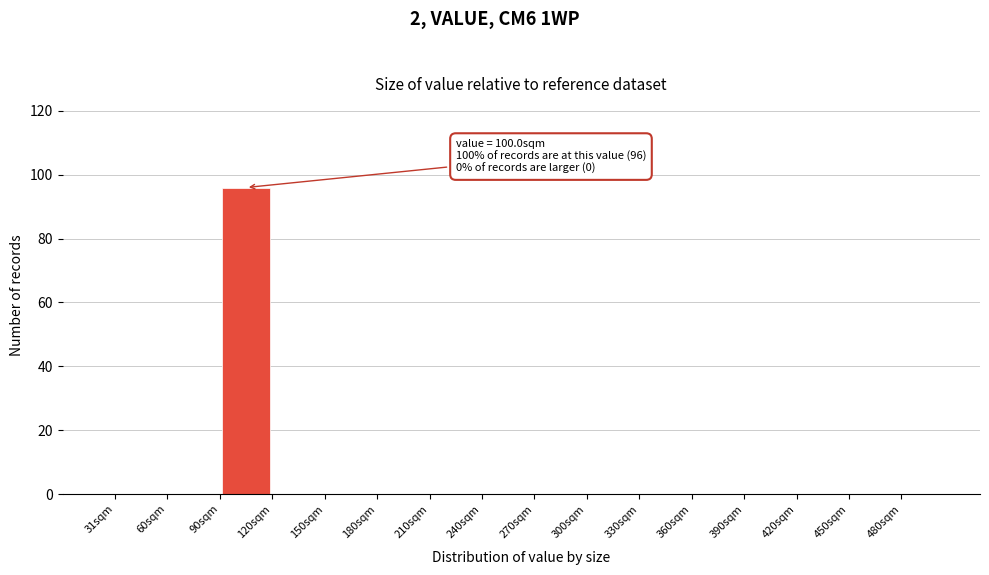

Which range on the x-axis has the tallest bar?

90 to 120